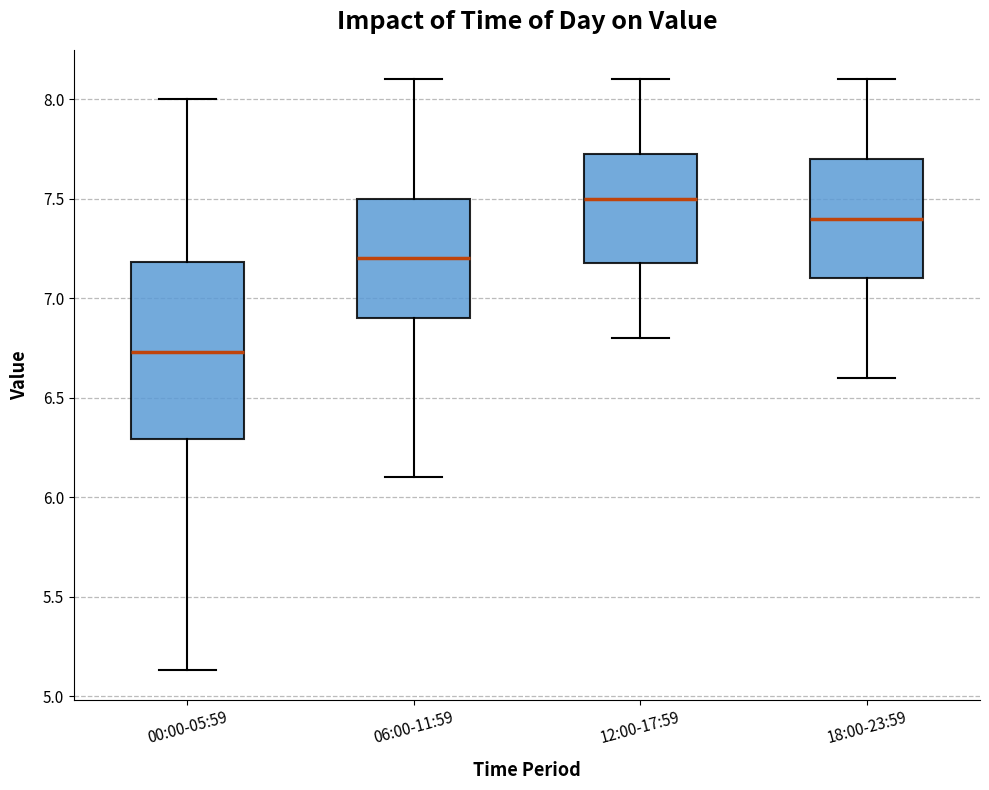

Reading left to right, transcribe this box plot: for each box, give where its median line is, the range the box spans, and where its two whiskers end, as read against the y-axis. The values are not printed on the chart, so give them approximately, as read against the axis.

00:00-05:59: median 6.75, box 6.30 to 7.20, whiskers 5.15 to 8.00
06:00-11:59: median 7.20, box 6.90 to 7.50, whiskers 6.10 to 8.10
12:00-17:59: median 7.50, box 7.20 to 7.75, whiskers 6.80 to 8.10
18:00-23:59: median 7.40, box 7.10 to 7.70, whiskers 6.60 to 8.10